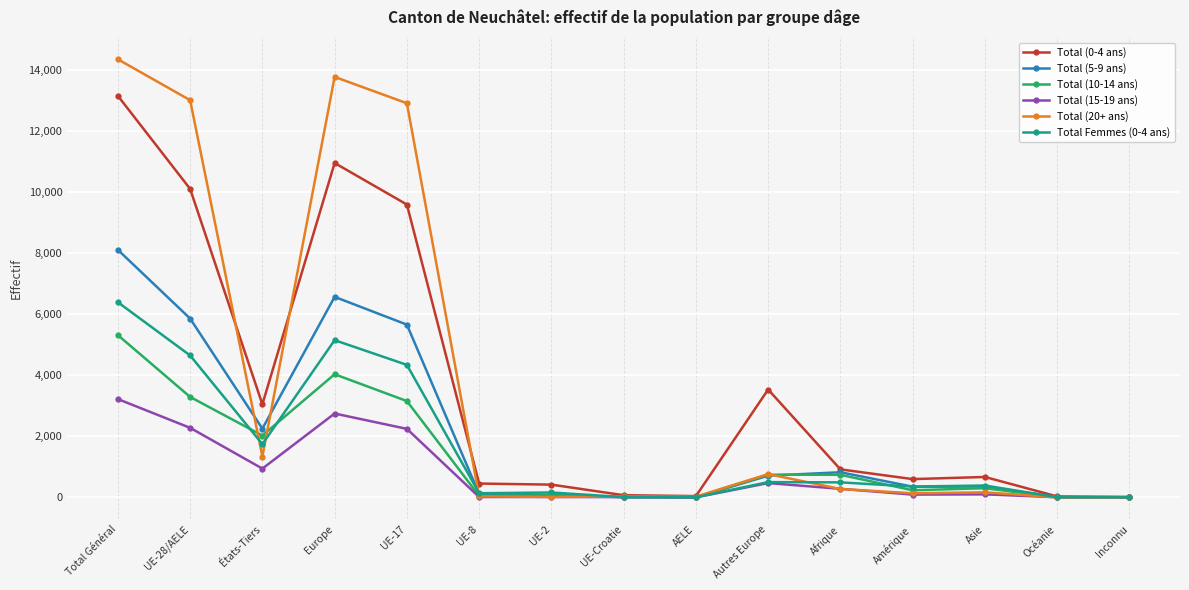

Count the number of categories in the chart.

15